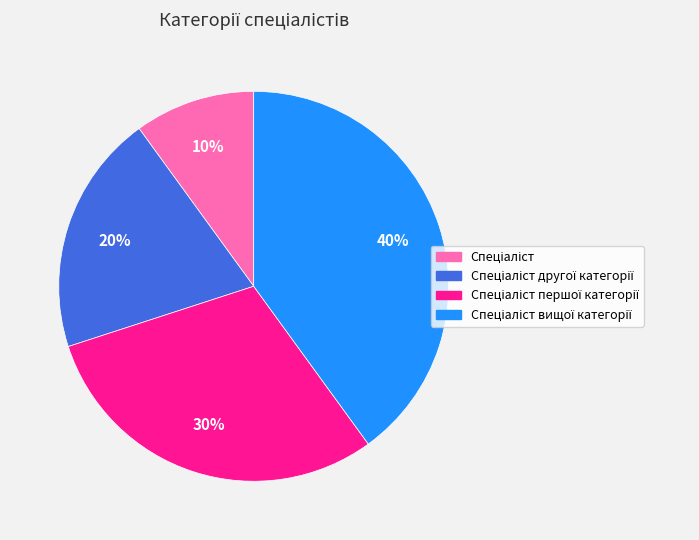

Is there any slice that represents more than half of the pie?

No